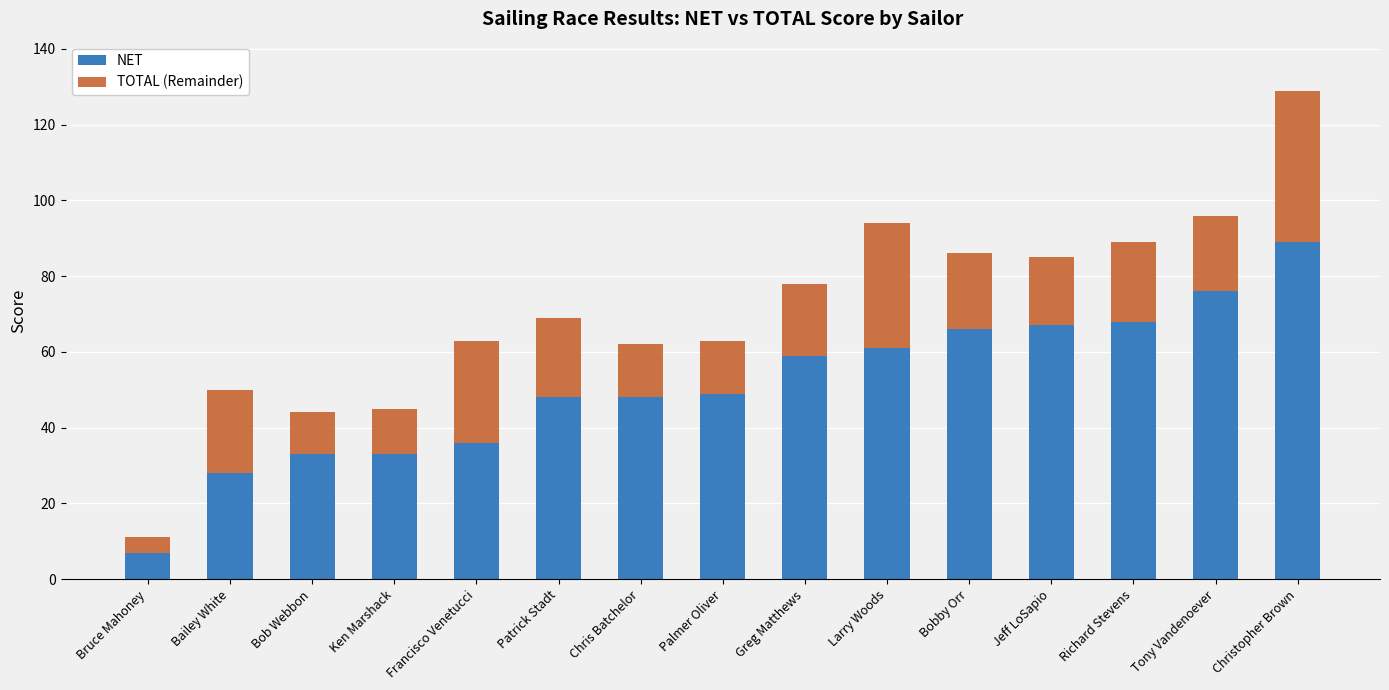

True or false: NET has a value of 74 at Chris Batchelor.

False